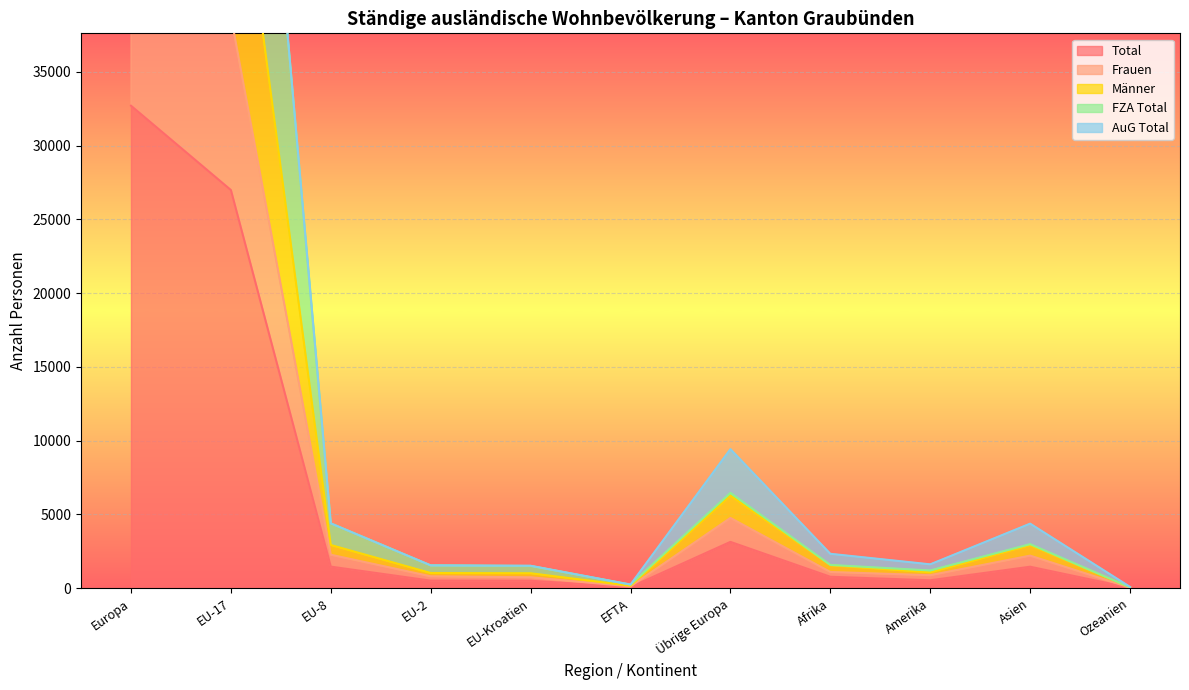

True or false: Total and FZA Total intersect in this chart.

False